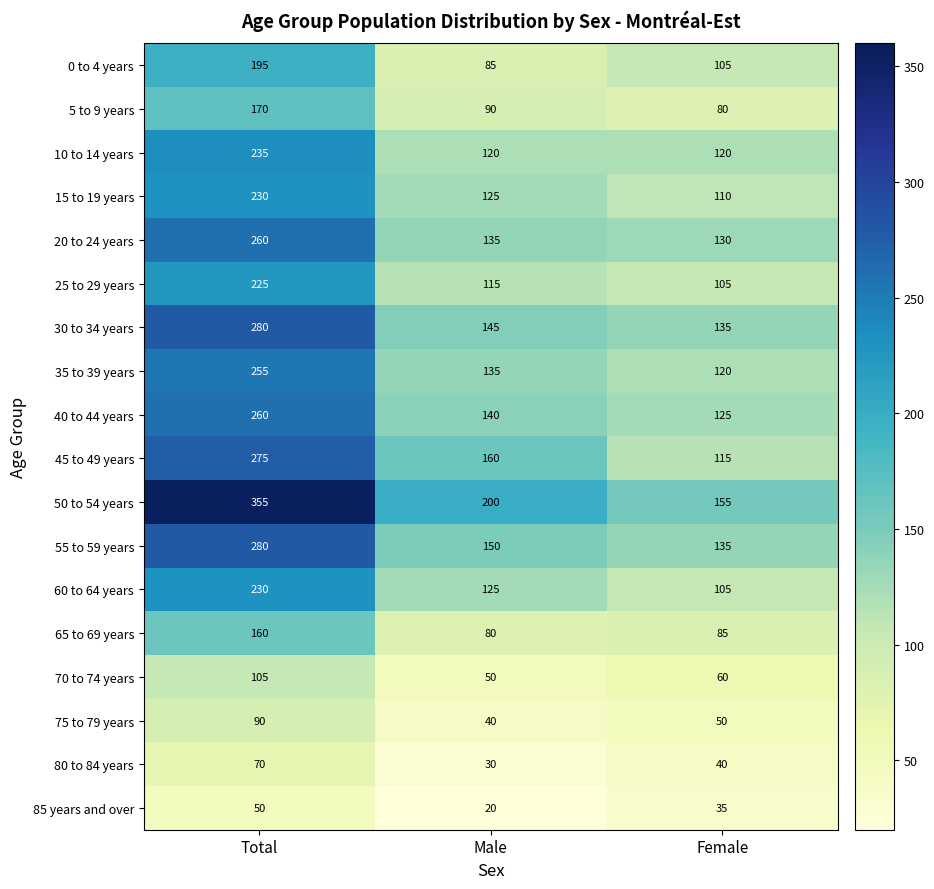

The 30 to 34 years series shows 145 at Male. True or false?

True